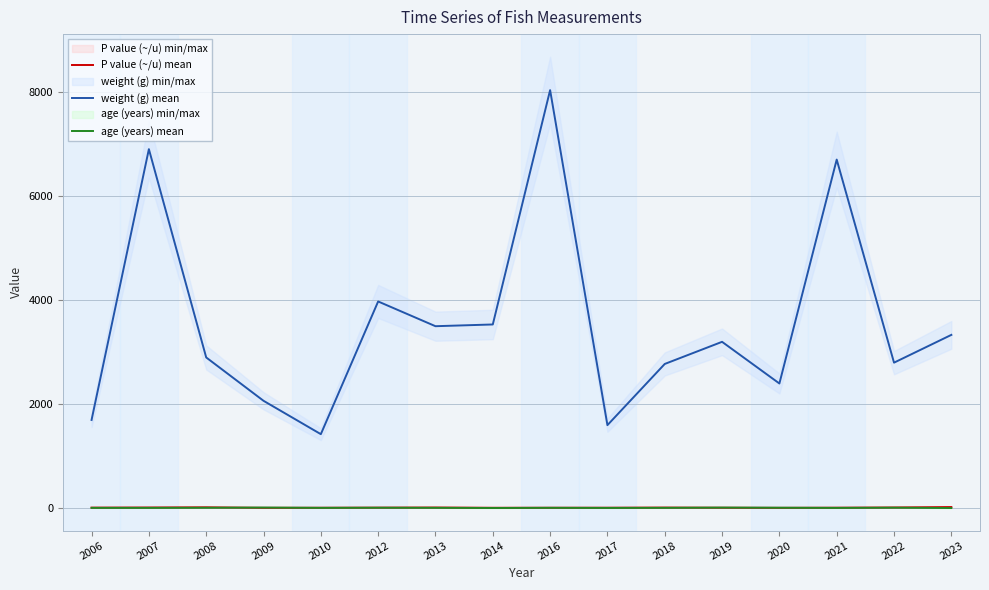

Where is age (years) mean nearest to the value 12?

2013